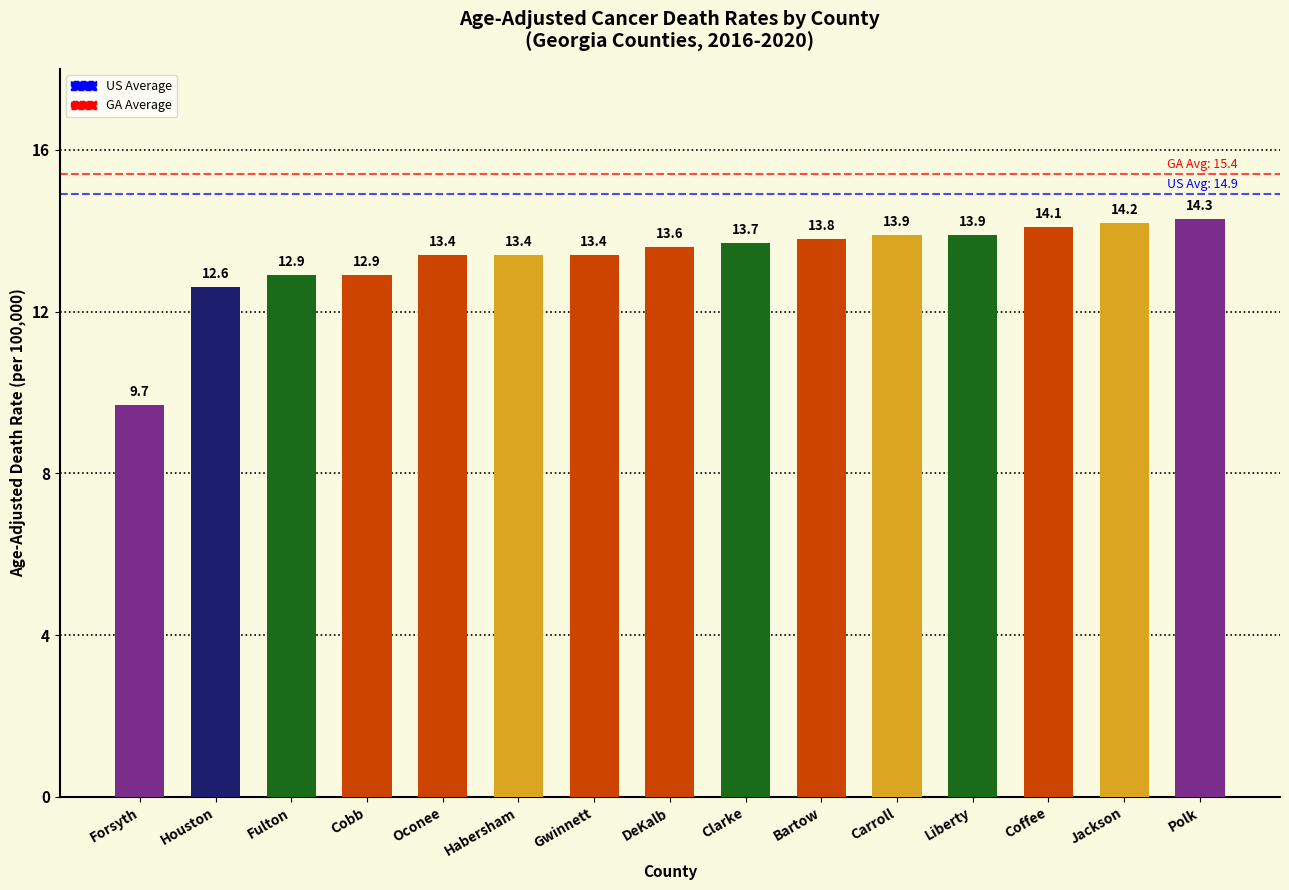

Which has a higher value, Coffee or Houston?

Coffee